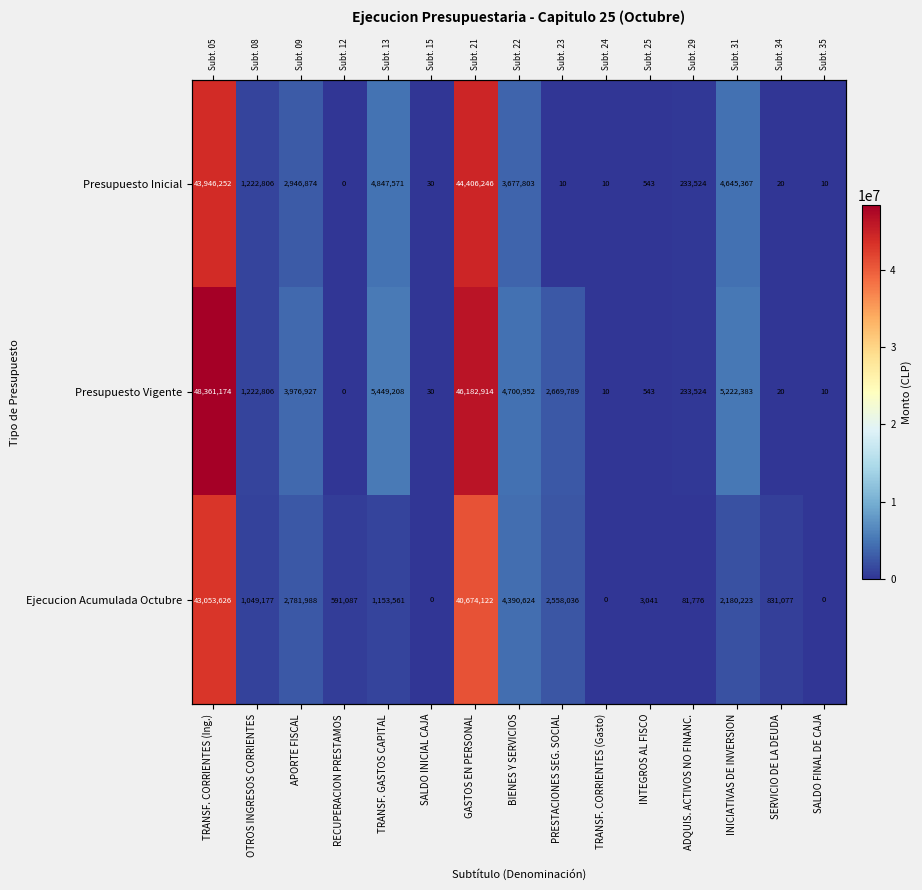

How many data points does each series have?

15